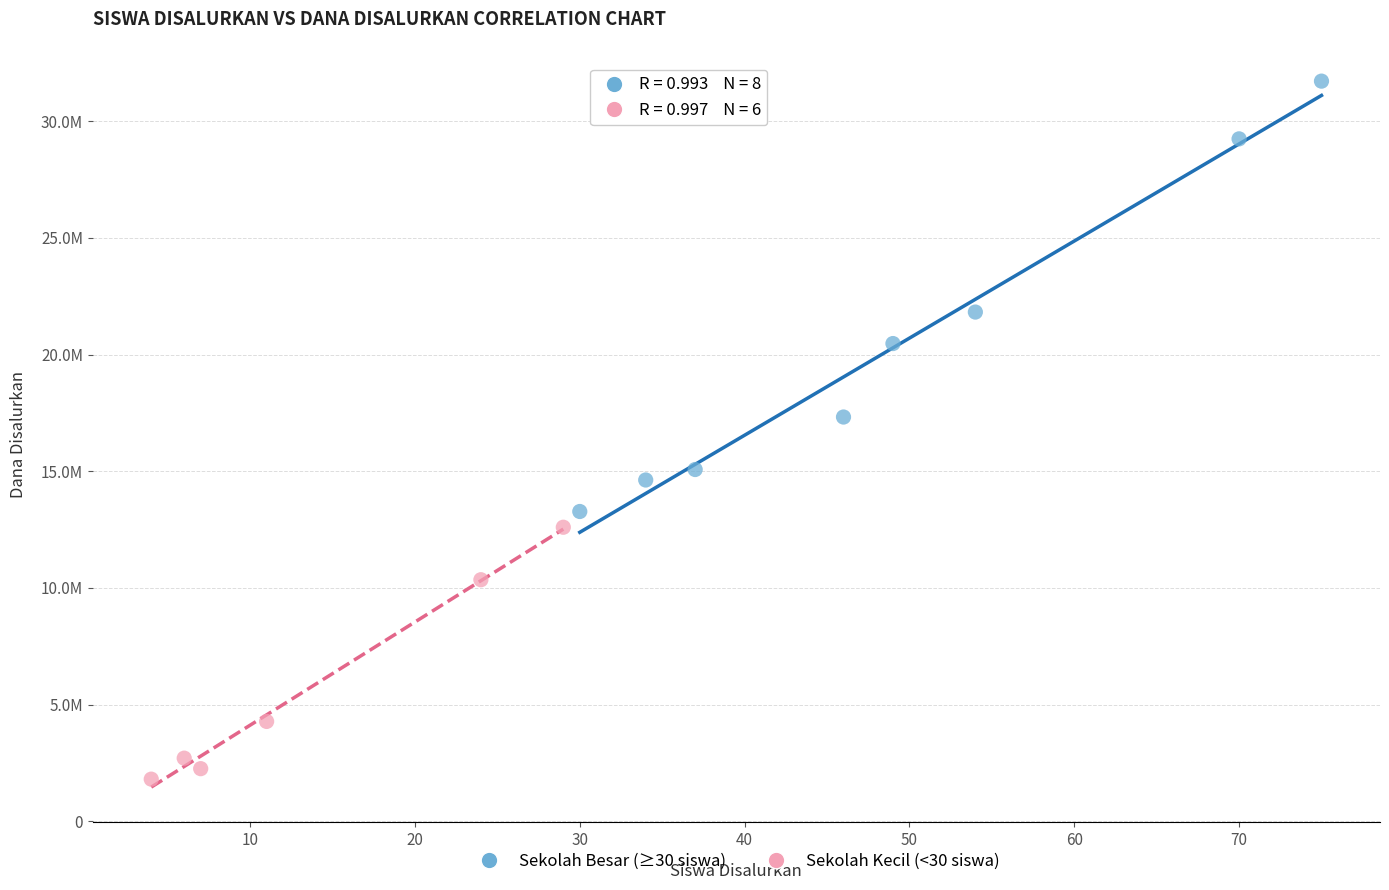

Which series contains the highest Y value?

Sekolah Besar (≥30 siswa)